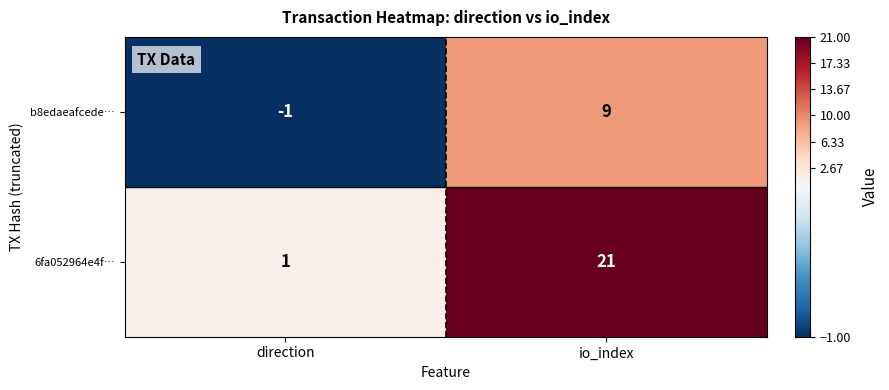

List the series in order of their peak value, highest first.

6fa052964e4f…, b8edaeafcede…